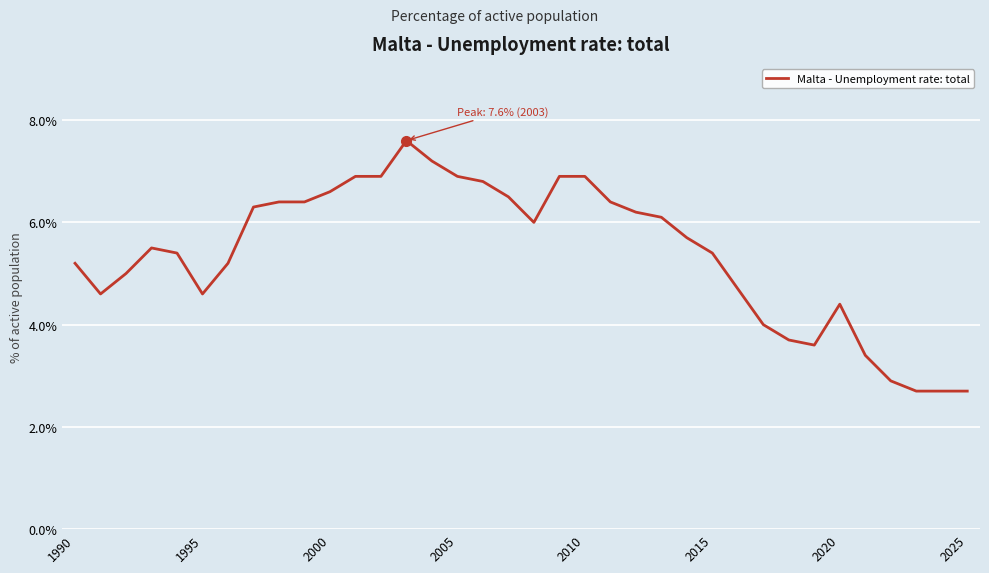

What is the maximum value shown in the chart?

7.6